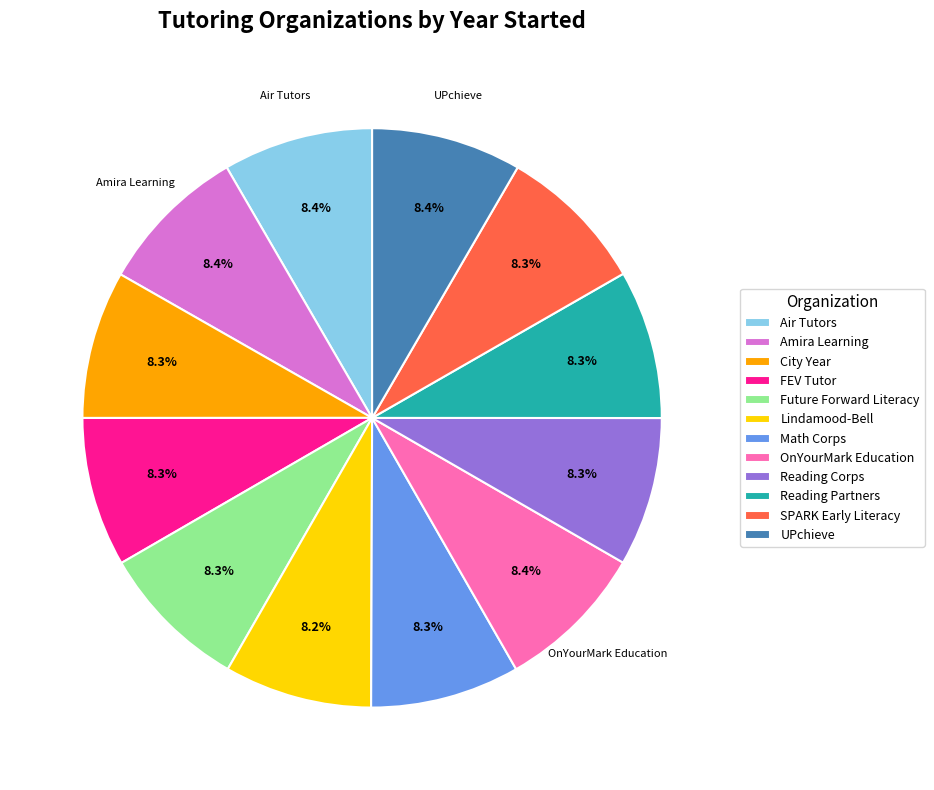

Count the number of slices in the pie.

12